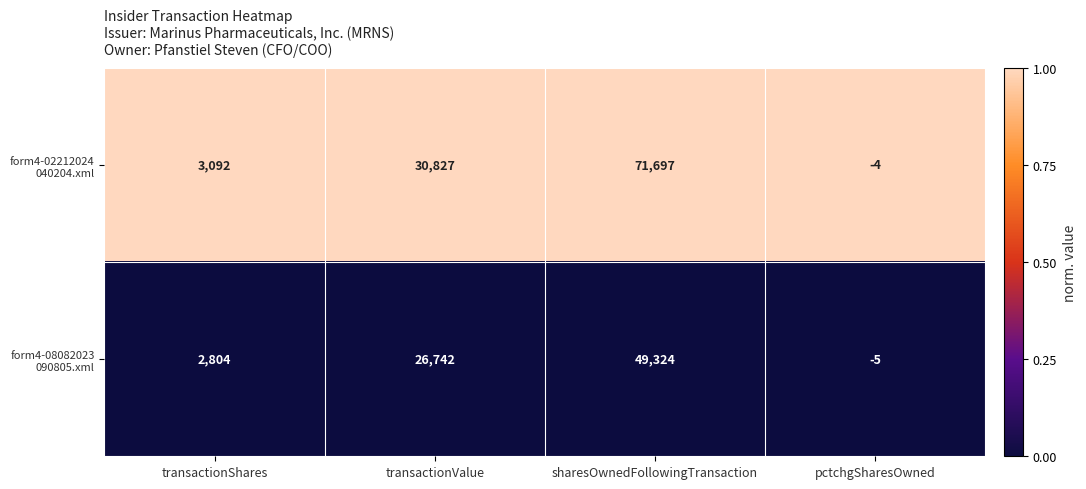

Which label corresponds to the smallest value in the chart?

pctchgSharesOwned